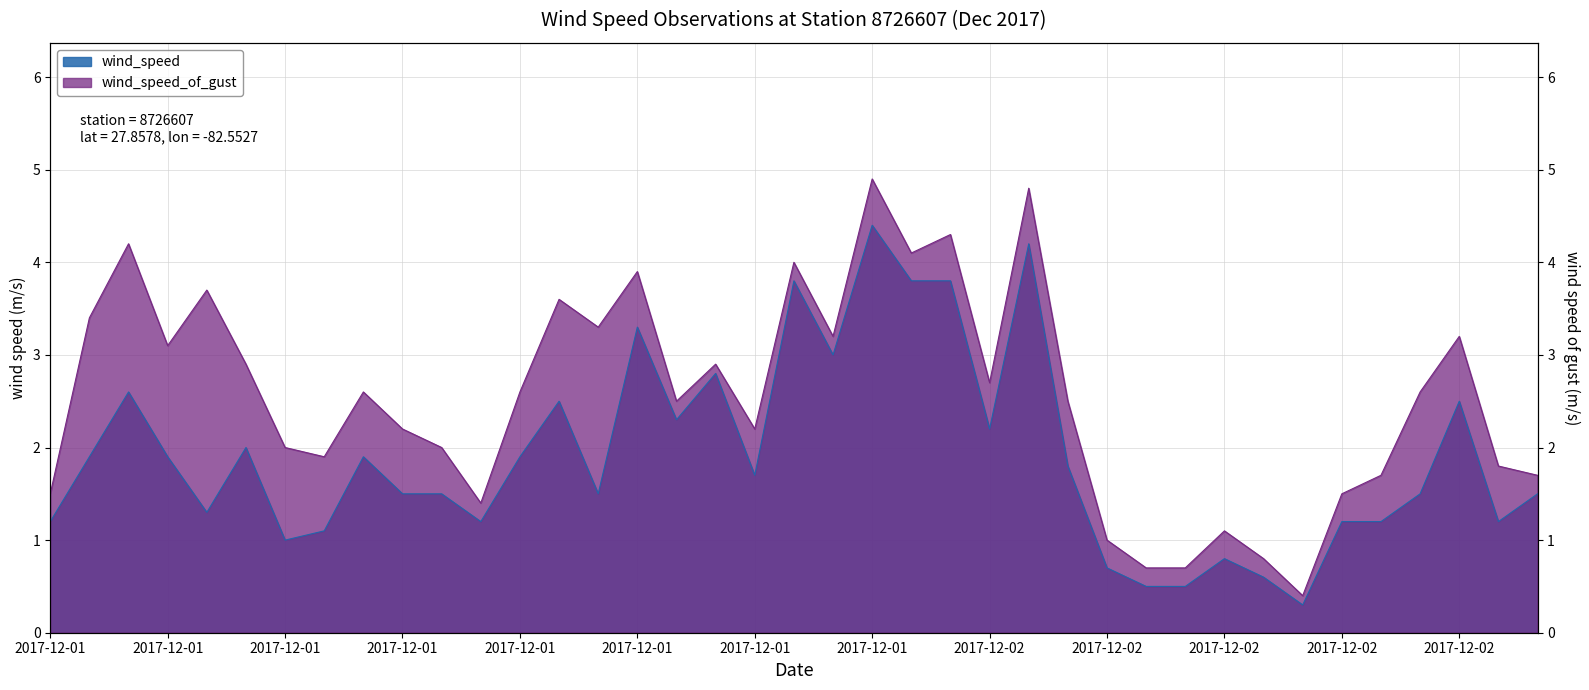

True or false: wind_speed_of_gust has more than 0 points higher than both neighbors.

True